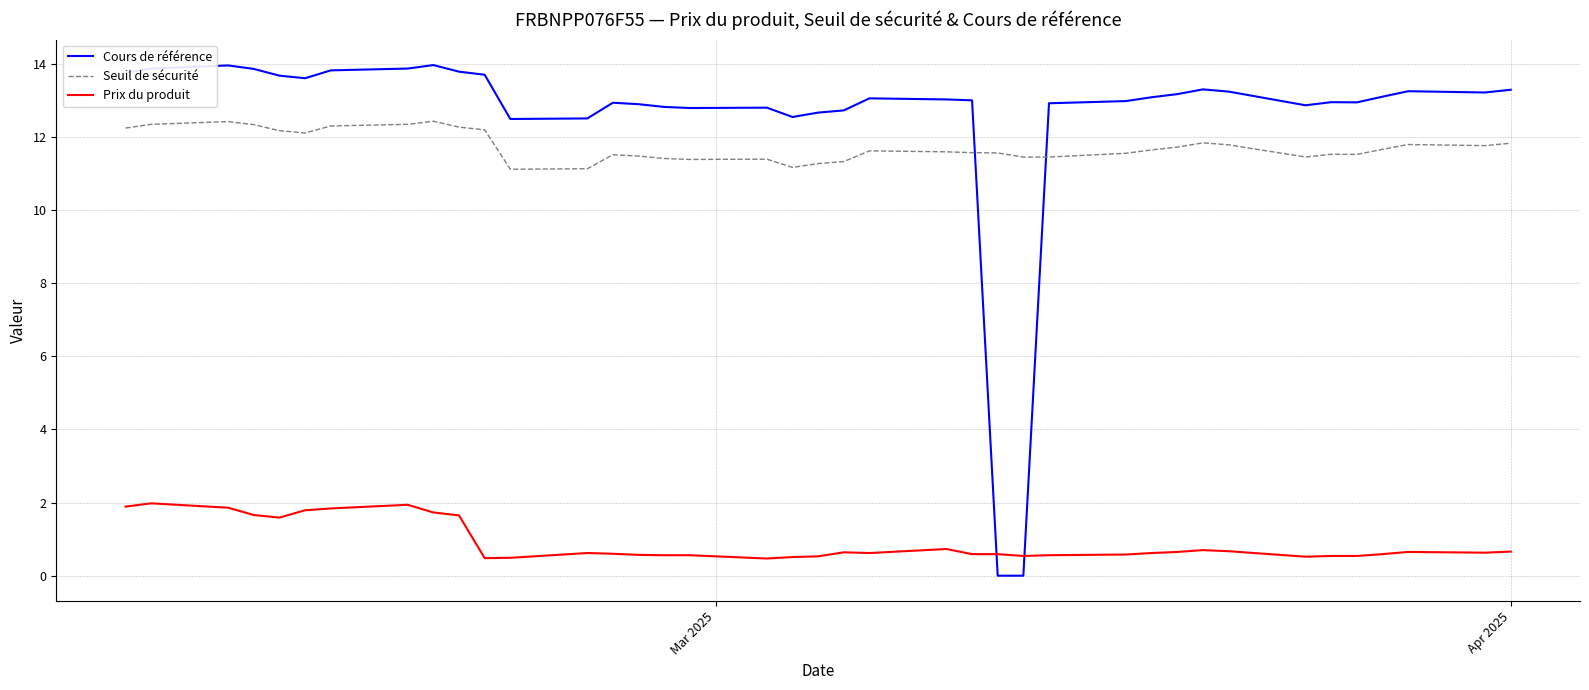

Which series has the largest total across all categories?

Cours de référence